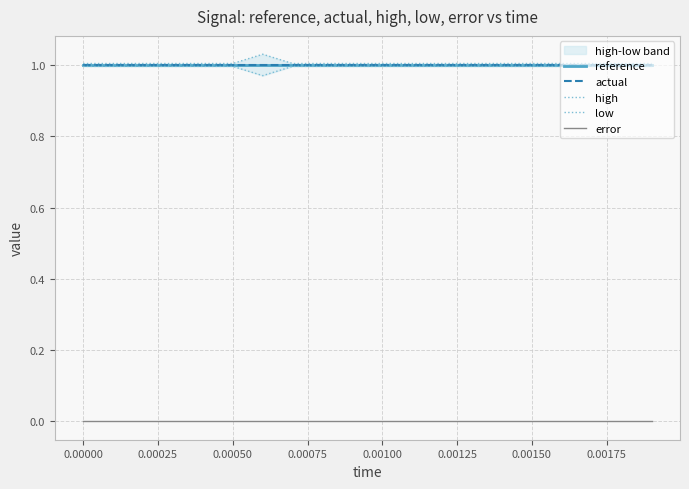

How many lines are shown in the chart?

5